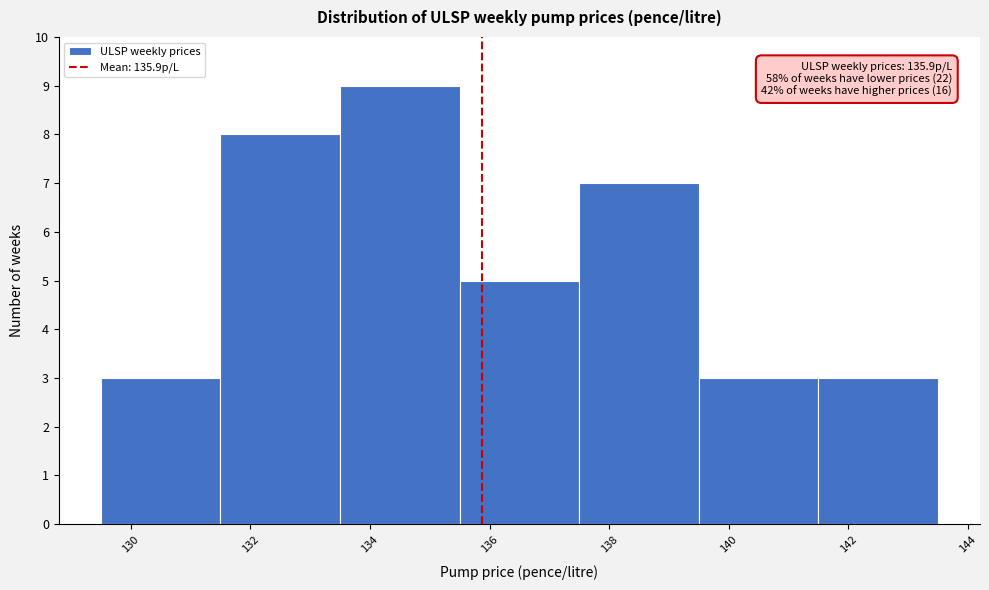

Which range on the x-axis has the tallest bar?

133.4 to 135.4